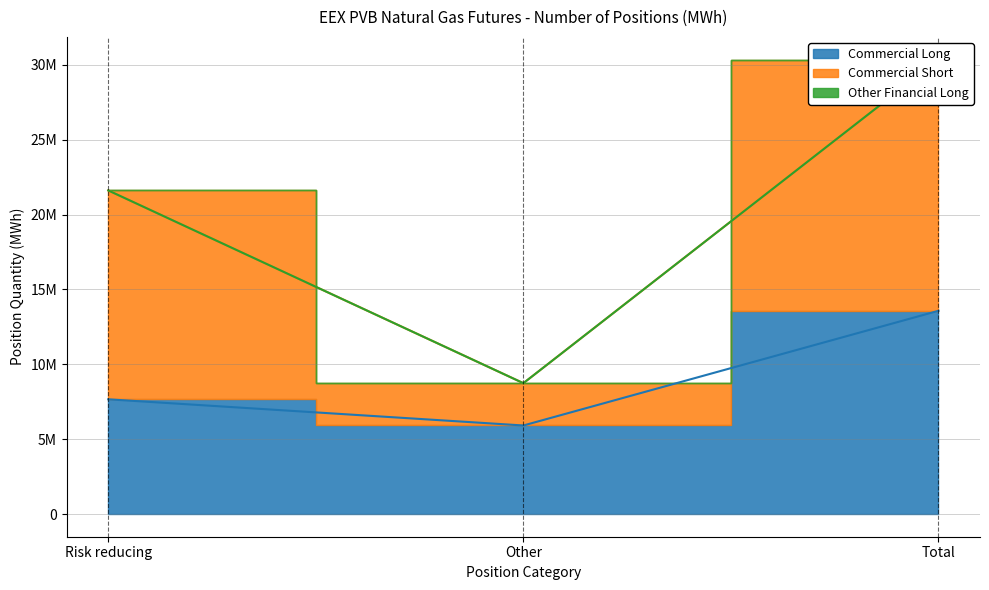

What are all the series names shown in the legend?

Commercial Long, Commercial Short, Other Financial Long